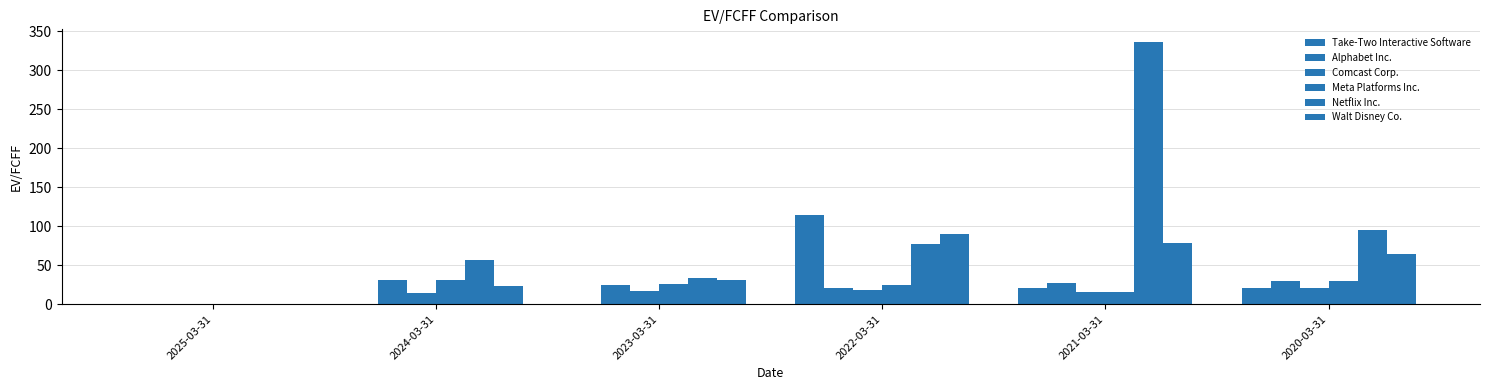

List the labels in order of Meta Platforms Inc. value, smallest first.

2025-03-31, 2021-03-31, 2022-03-31, 2023-03-31, 2020-03-31, 2024-03-31